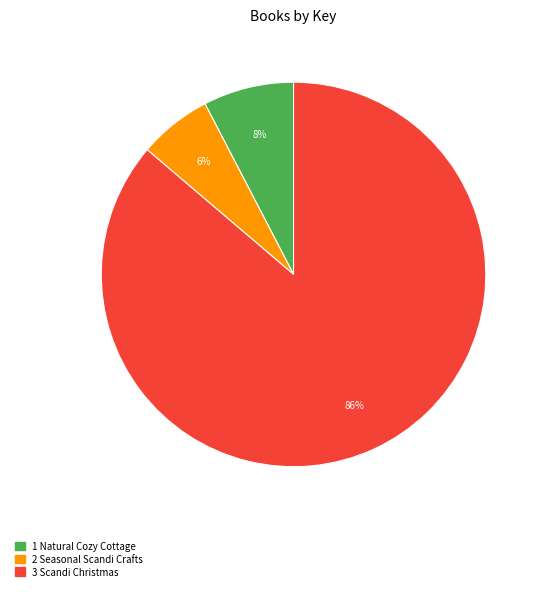

True or false: 3 Scandi Christmas accounts for 86% of the total.

True